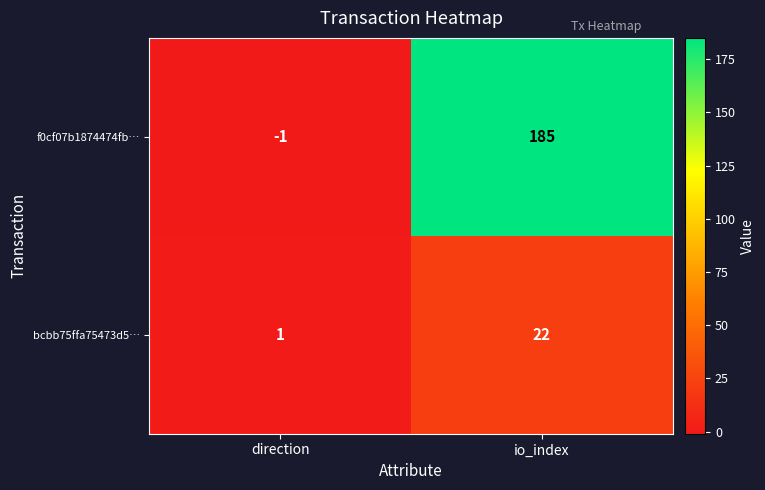

Reading left to right, what are all the values shown in this chart?

f0cf07b1874474fb…: direction=-1	io_index=185
bcbb75ffa75473d5…: direction=1	io_index=22